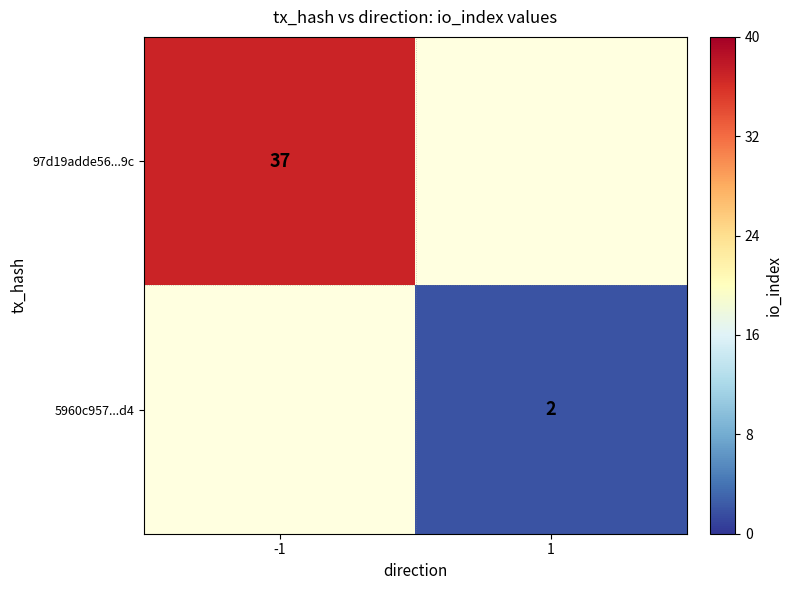

What is the average value of the 97d19adde56...9c series?

18